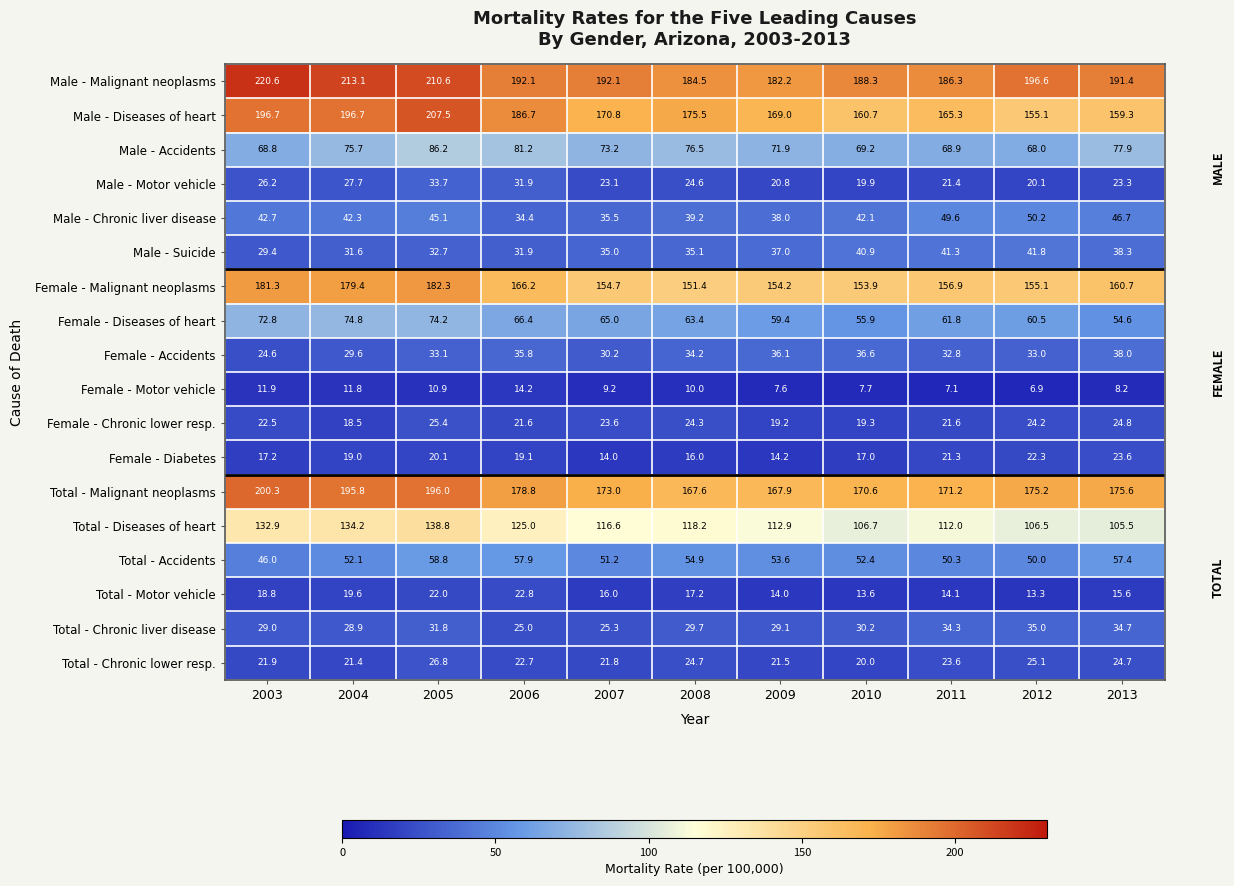

What is the minimum value for Female - Motor vehicle?

6.9